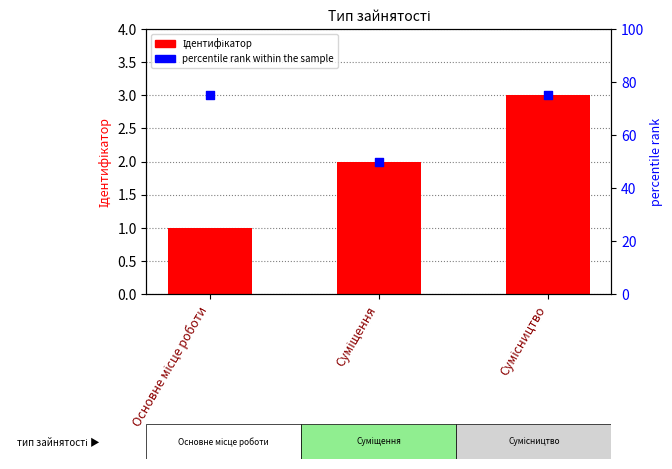

Which series contains the highest Y value?

percentile rank within the sample